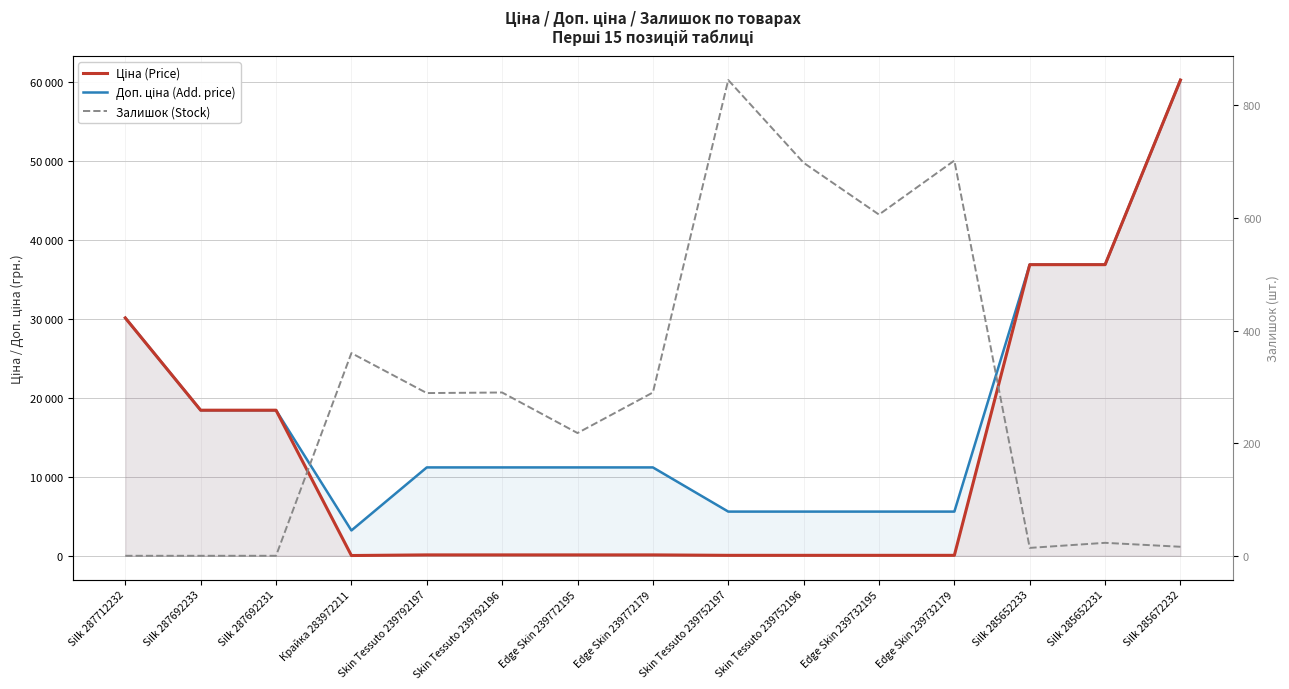

At which category does Доп. ціна (Add. price) reach its first local valley?

Крайка 283972211